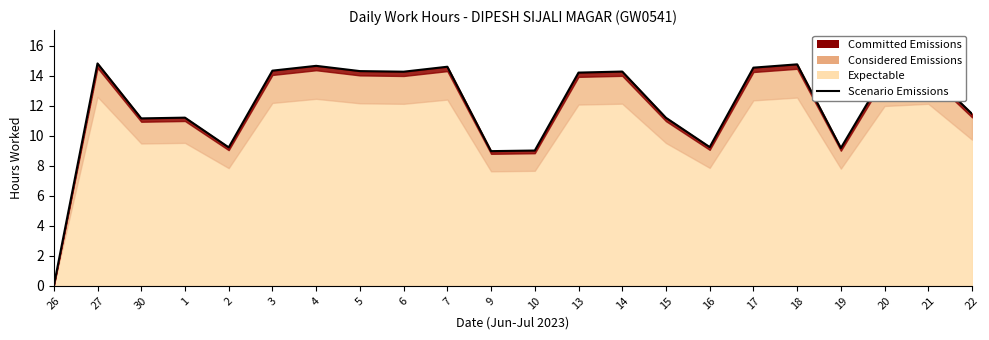

How many interior local peaks (higher than both neighbors) does the data have?

7